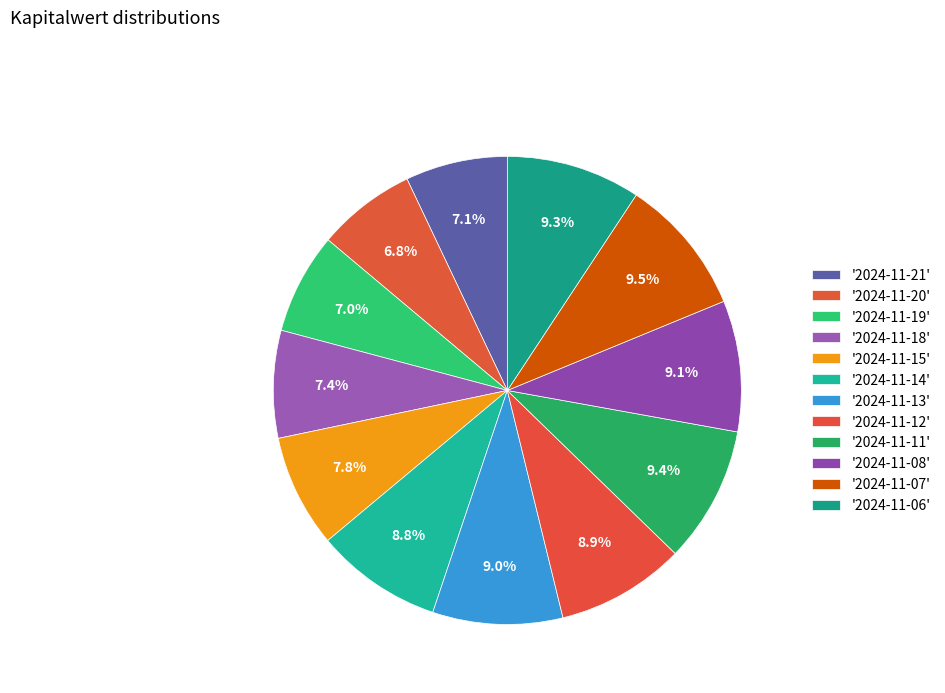

How many segments does this pie chart have?

12